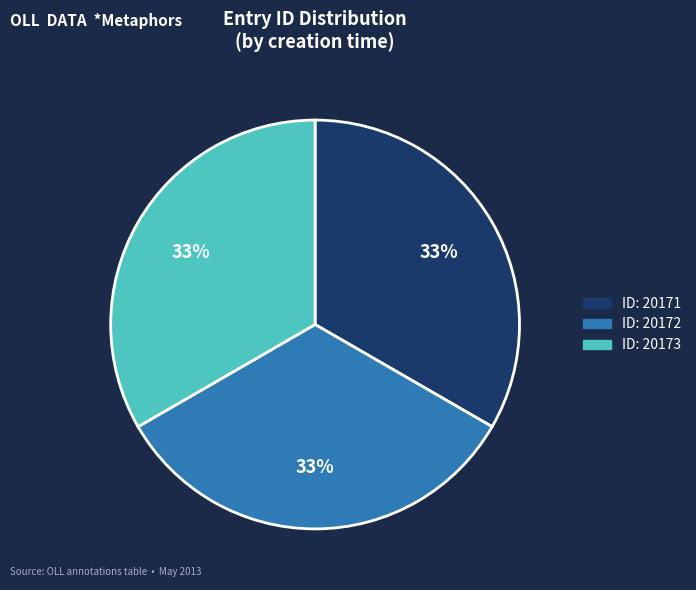

Is there a majority slice in this chart?

No